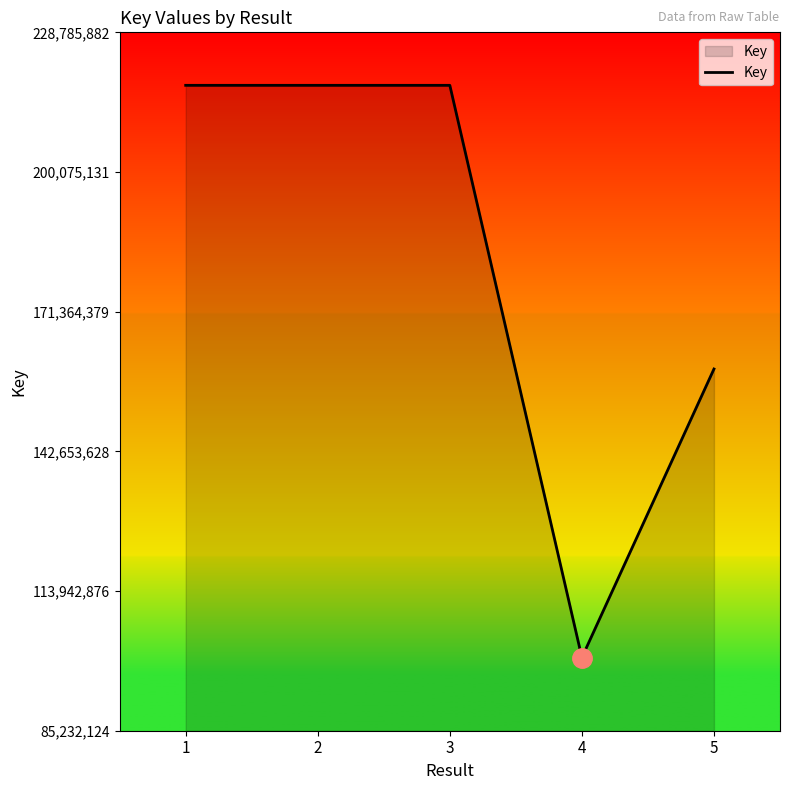

What is the sum of the values at 4 and 1?

318164098